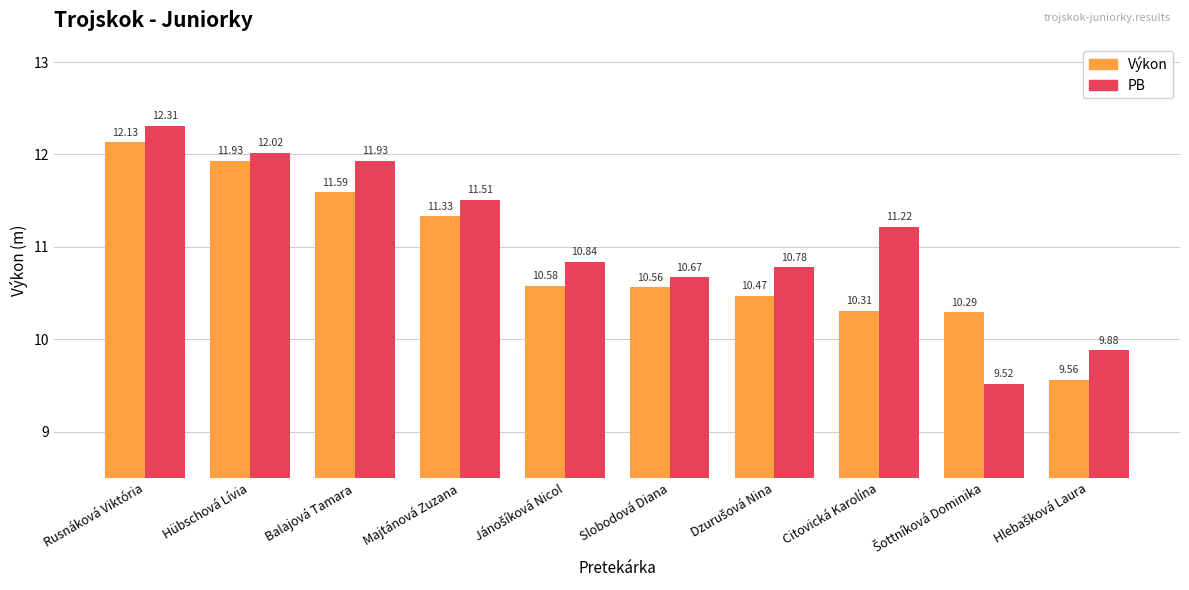

What is the sum of all PB values?

110.7